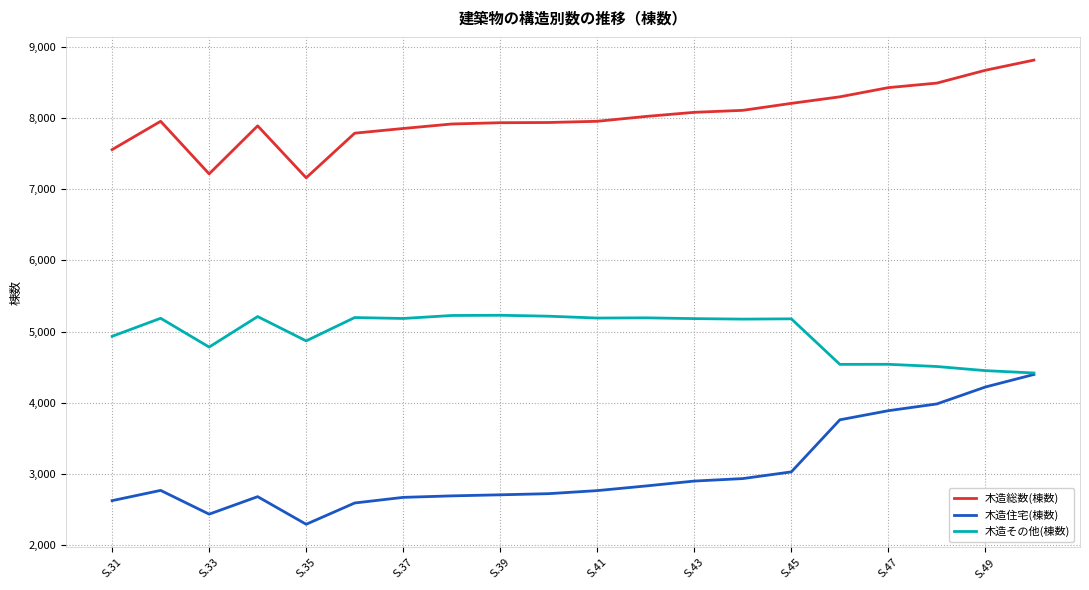

Rank the series by their maximum value, from lowest to highest.

木造住宅(棟数), 木造その他(棟数), 木造総数(棟数)